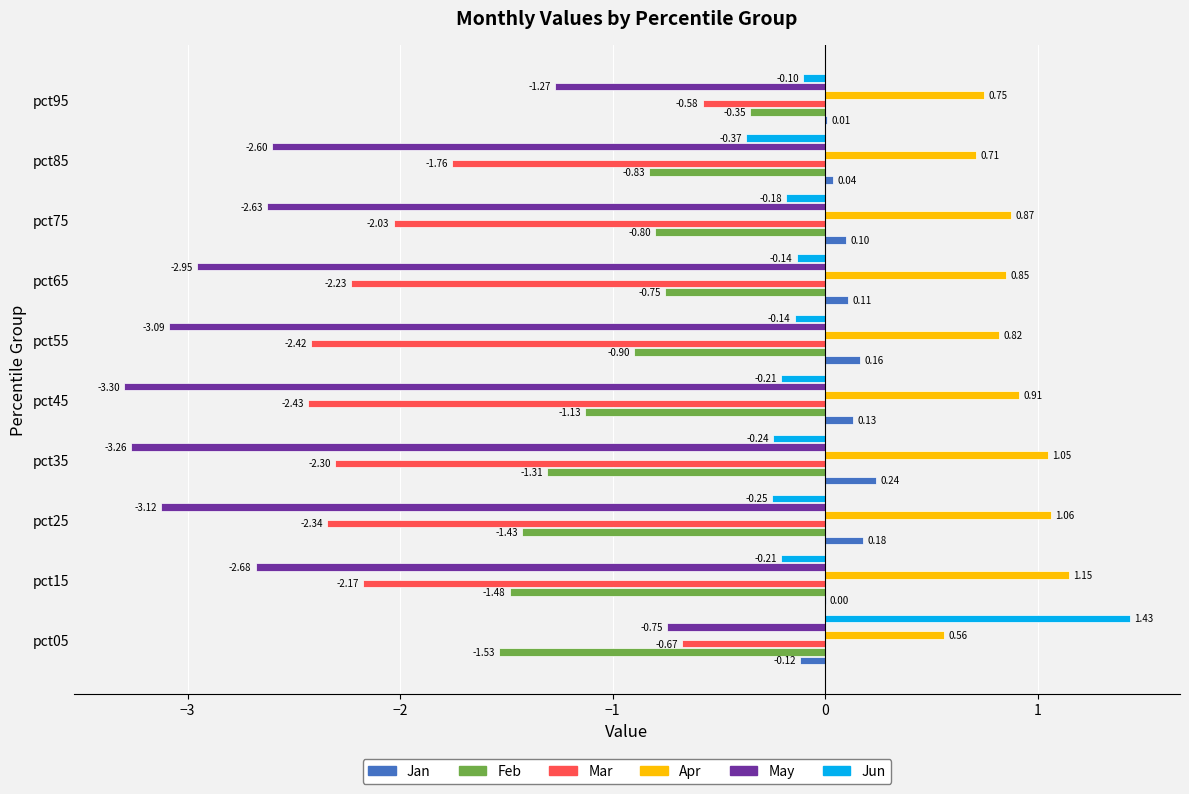

Which series changed the most between pct25 and pct35?

May